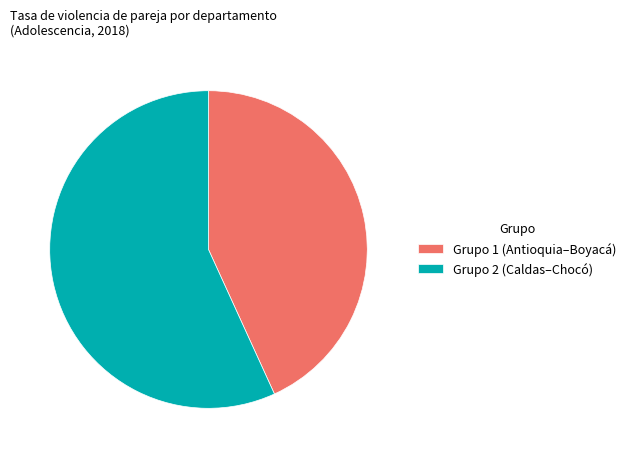

How many segments does this pie chart have?

2